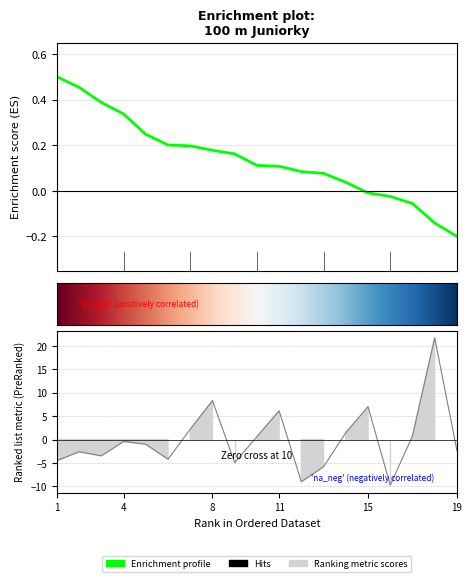

Is it true that Reakce equals -1.5 at 2?

False